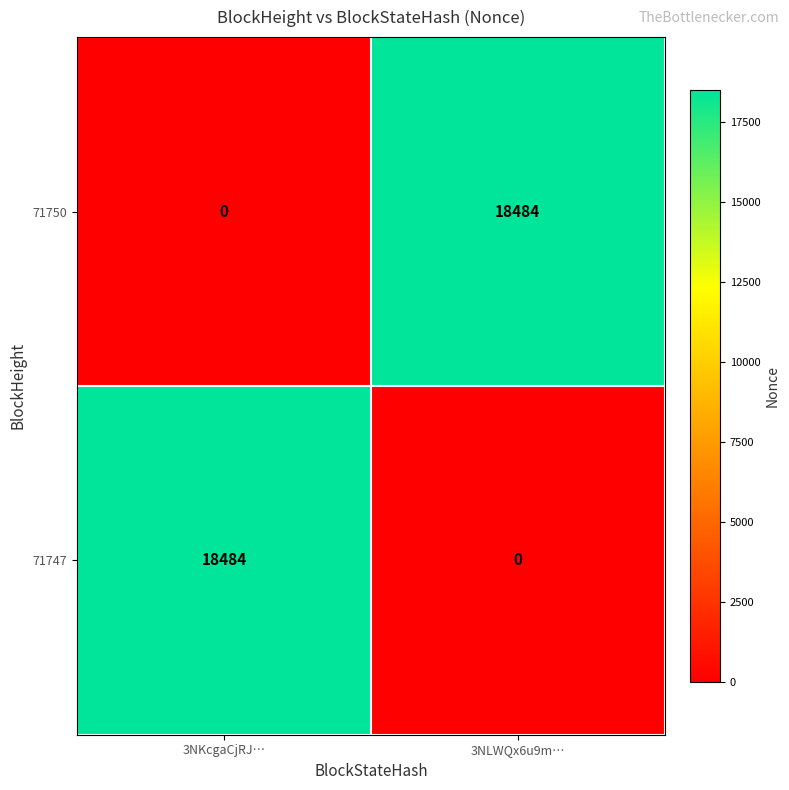

What is the difference between the highest and lowest values at 3NKcgaCjRJ…?

18484